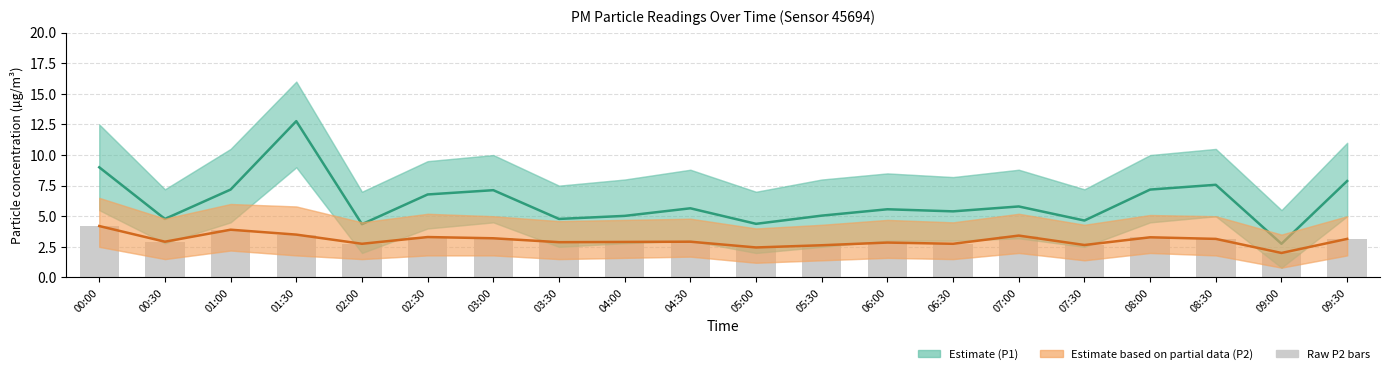

At which label is P2 Estimate closest to 3?

00:30